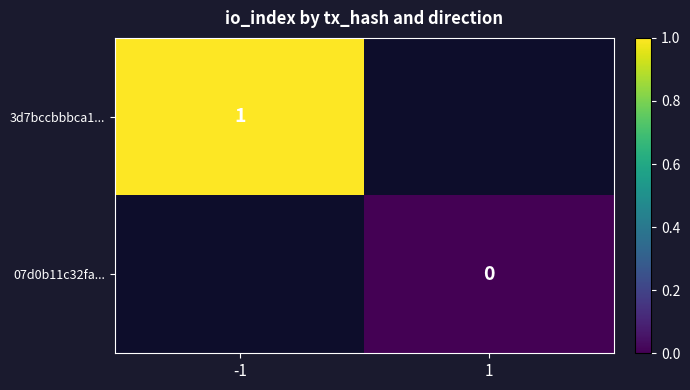

Is the value of 3d7bccbbbca1... at -1 greater than the value of 07d0b11c32fa... at 1?

Yes